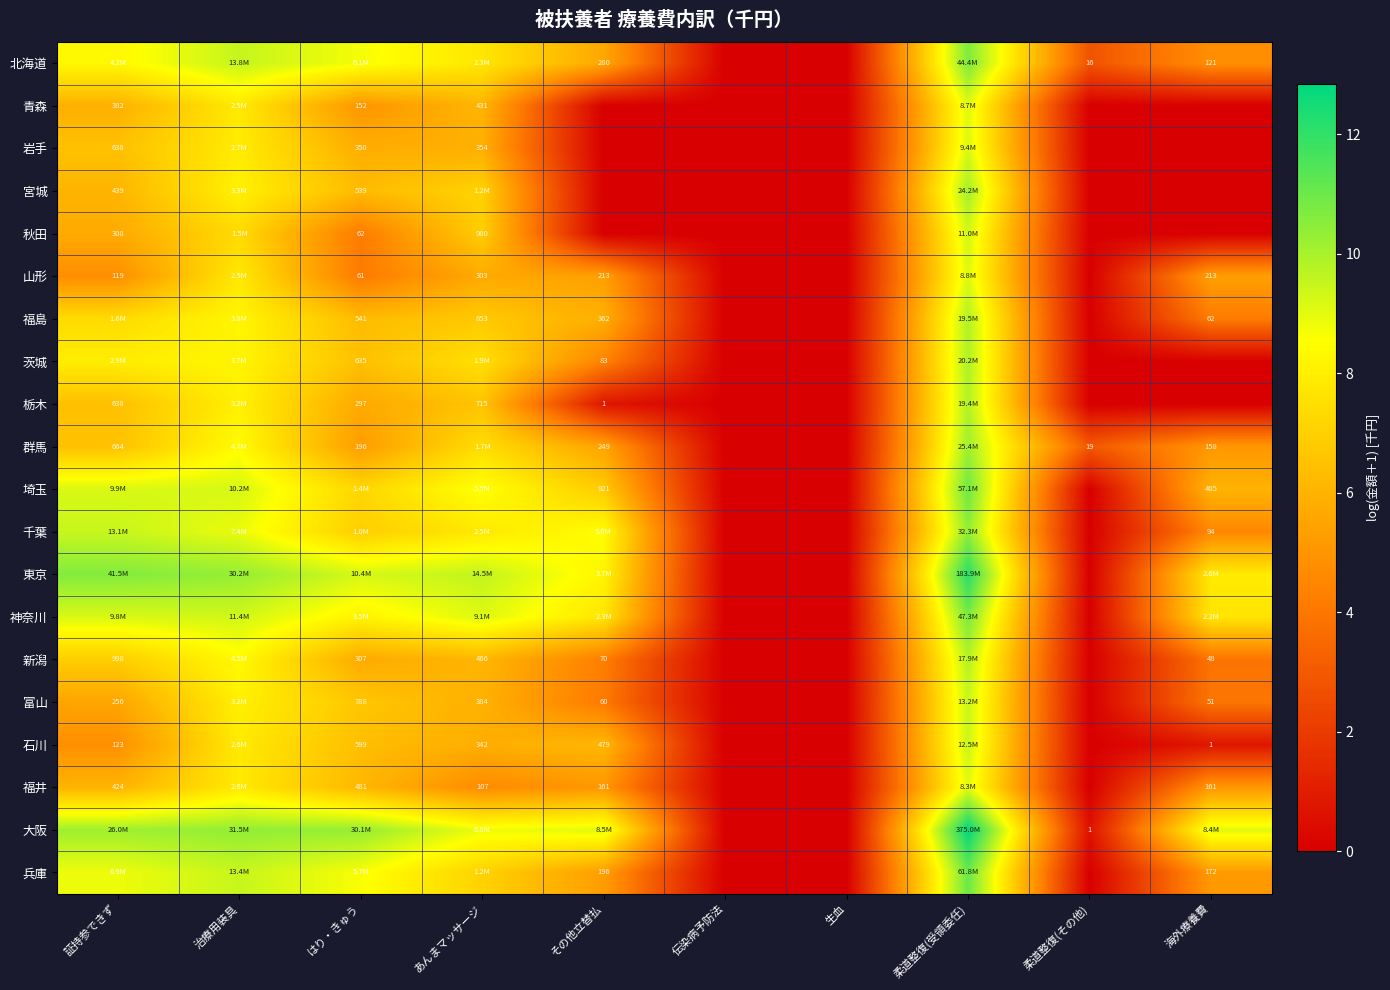

The value of 群馬 at 治療用装具 is 2.3. True or false?

False